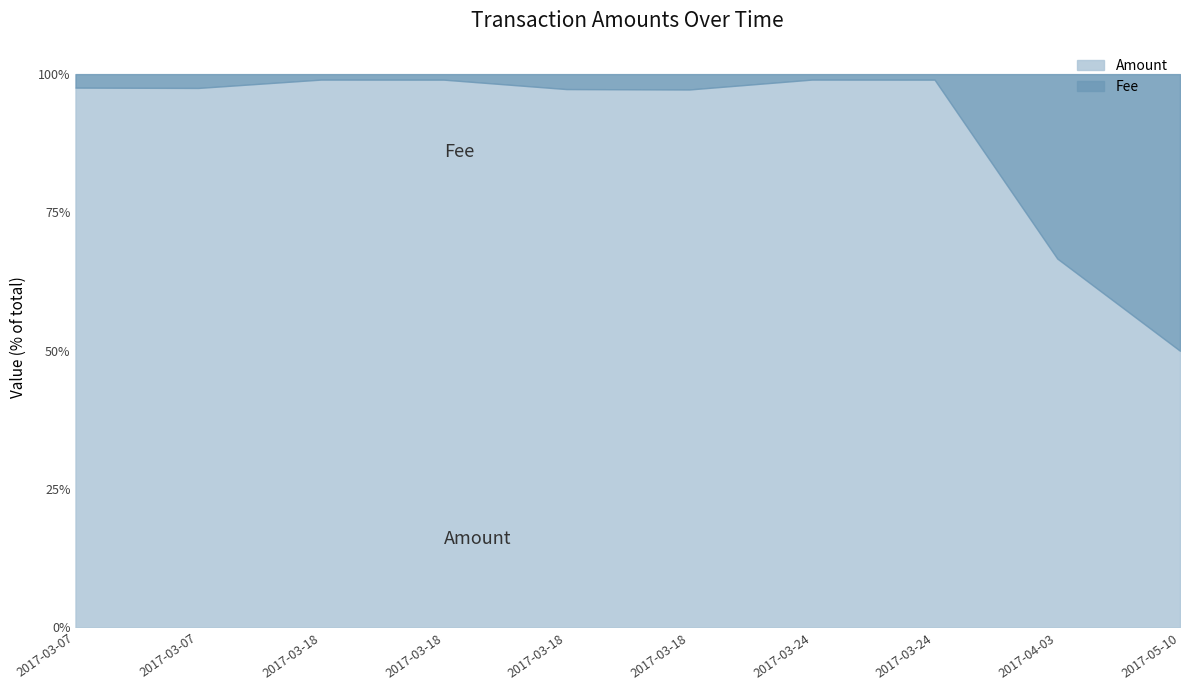

Between 2017-03-18 05:18:14 and 2017-03-18 05:22:16, which series saw the biggest shift?

Amount